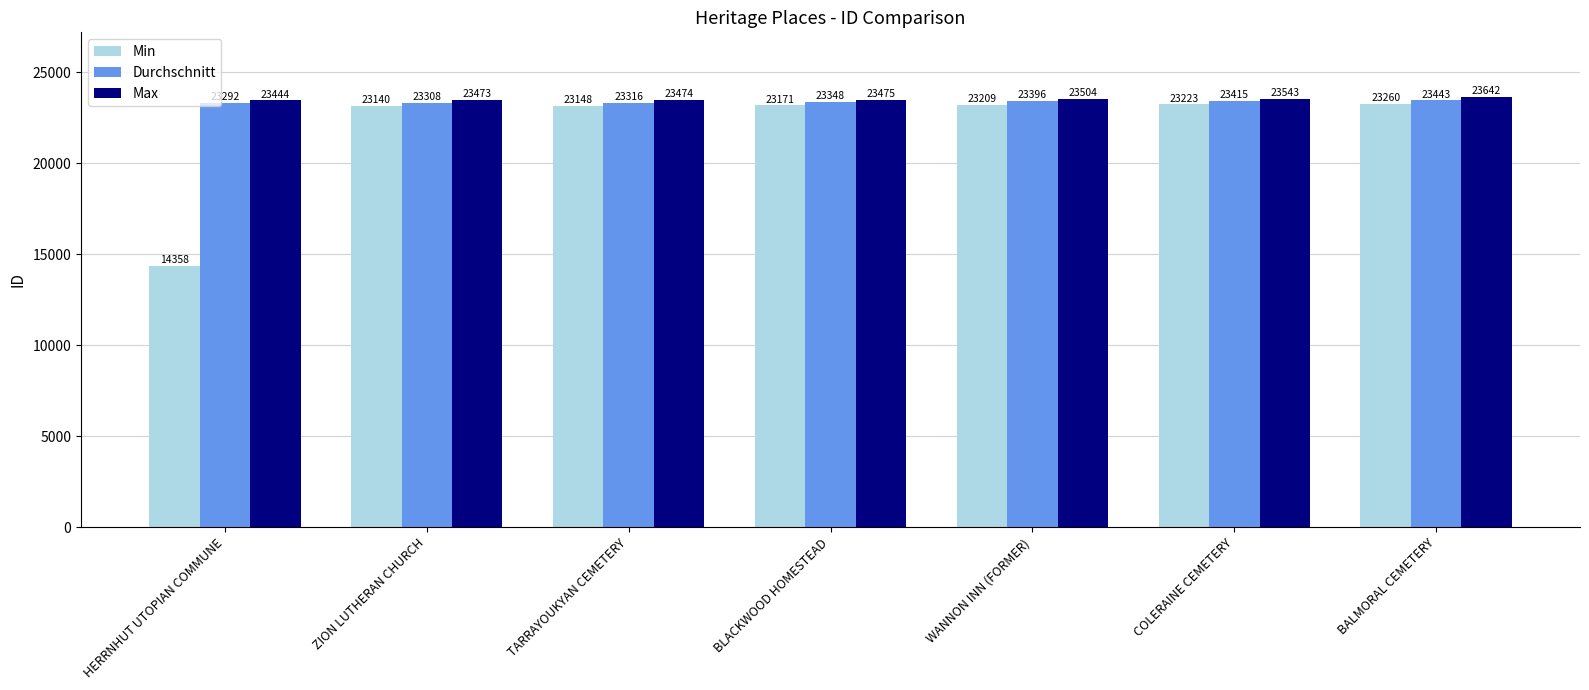

Which category has the highest value in the Min series?

BALMORAL CEMETERY